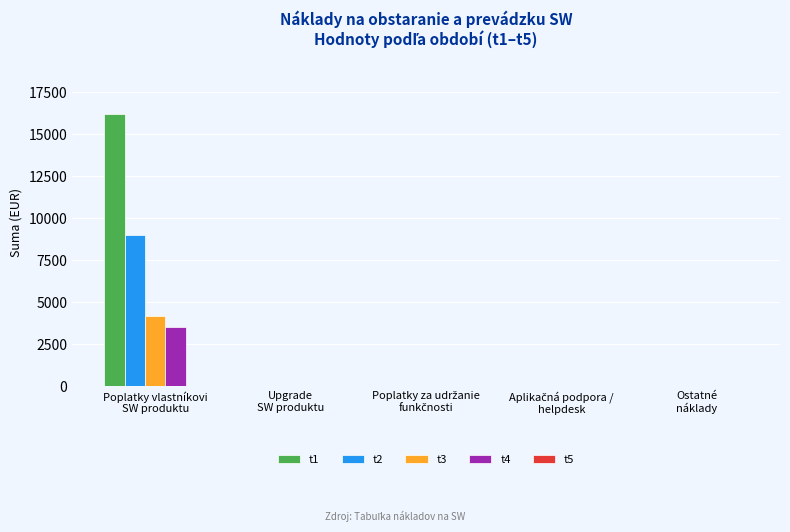

What is the maximum value shown in the chart?

16238